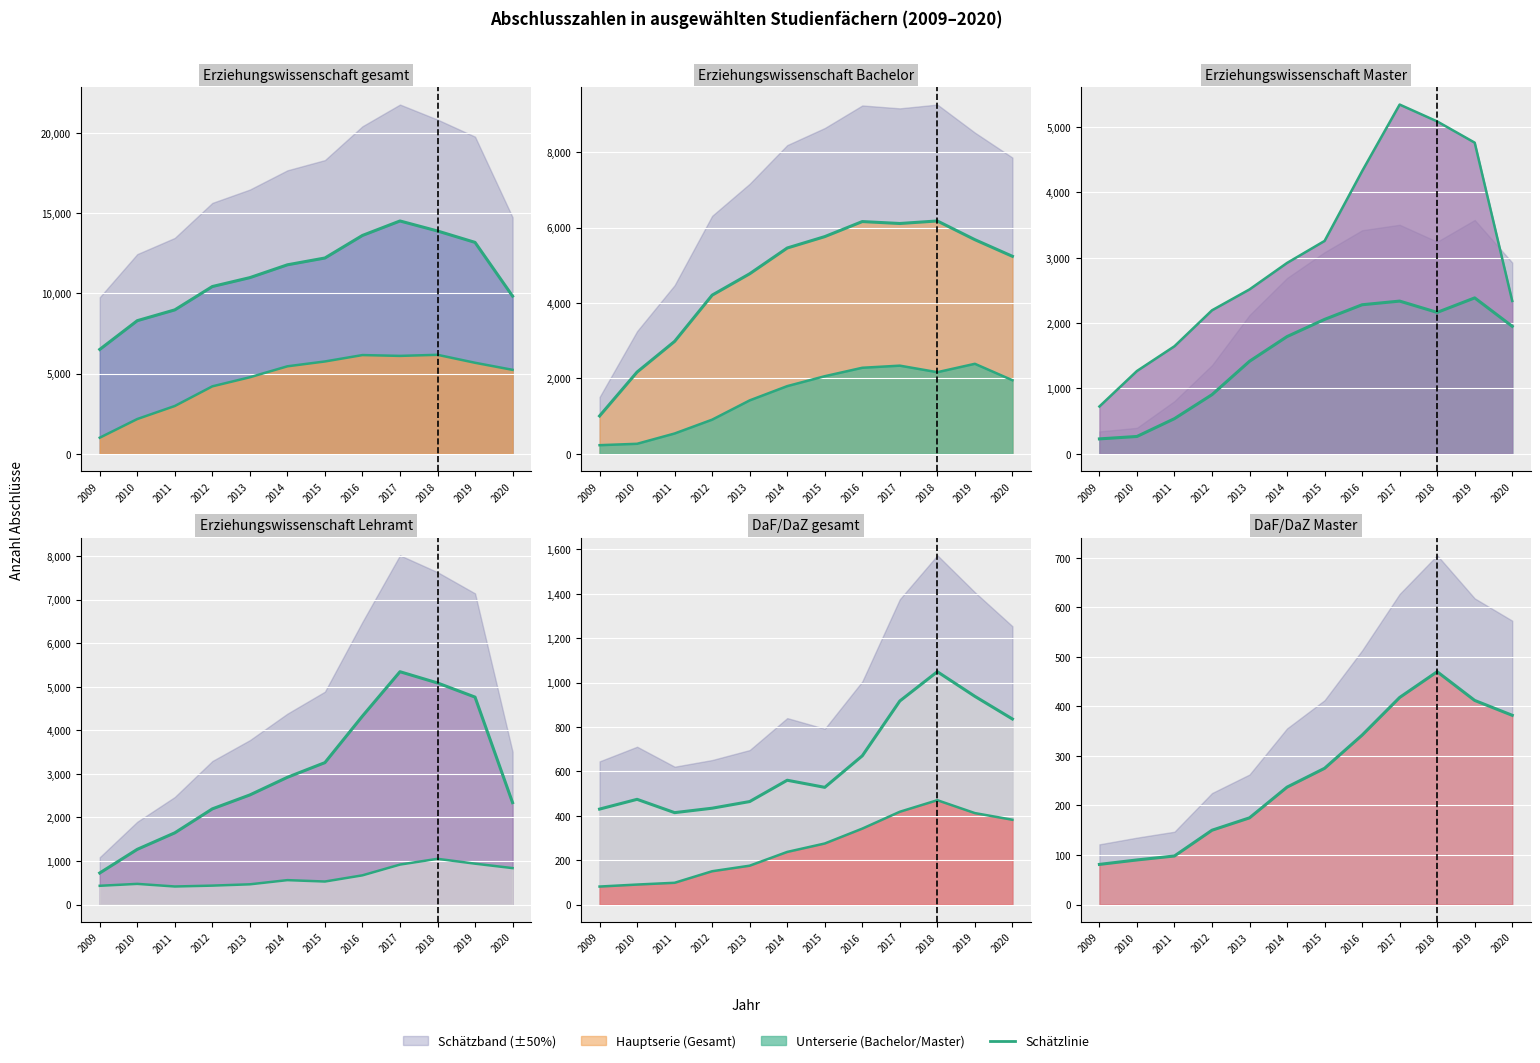

What is the value of the DaF/DaZ (Master) Linie point at the 7th from the left?

275